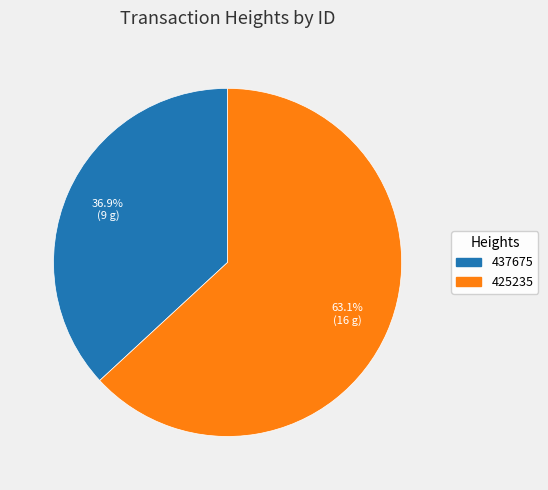

To the nearest percent, what is the average slice percentage?

50%